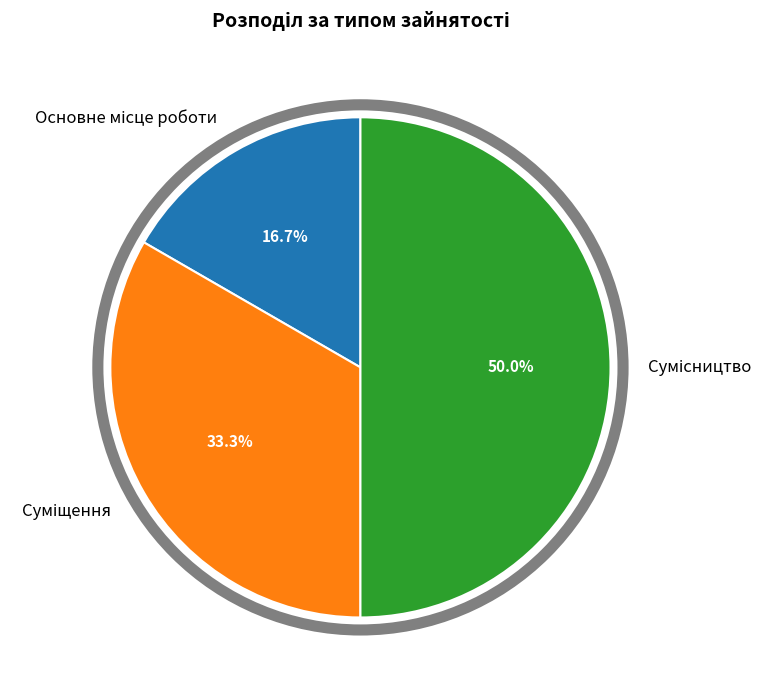

How many slices are in this pie chart?

3